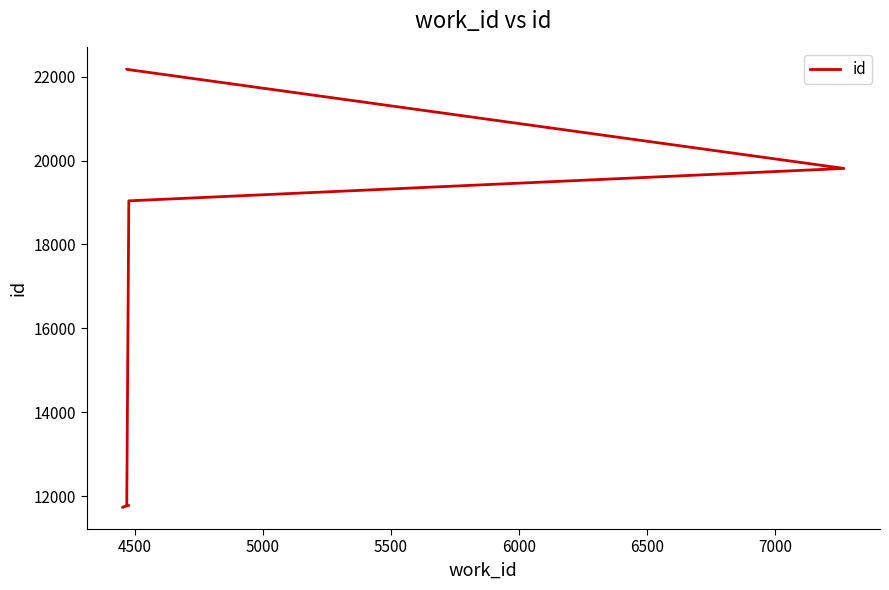

True or false: there are more than 1 points higher than both neighbors.

False